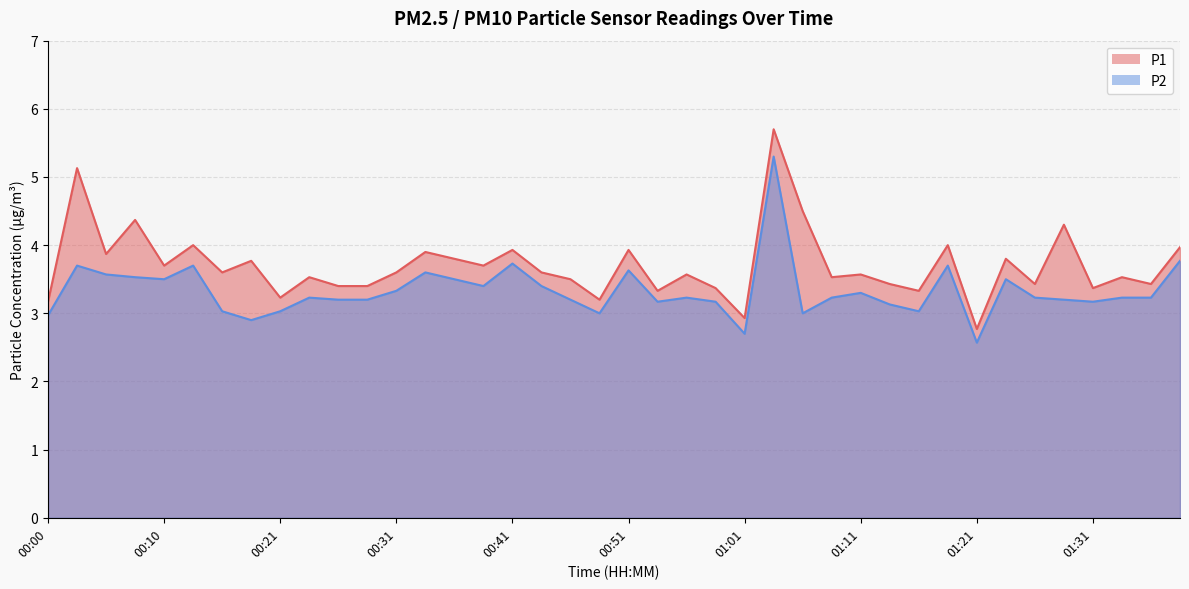

Between 00:53 and 01:34, which is larger?

01:34